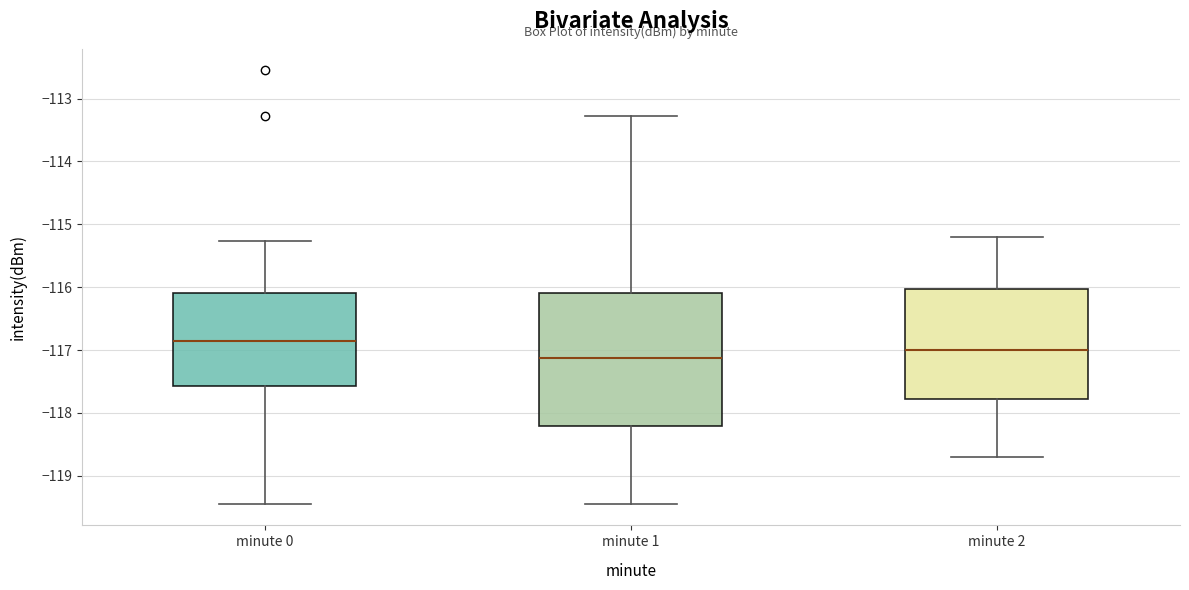

Which box's median line is the highest?

minute 0